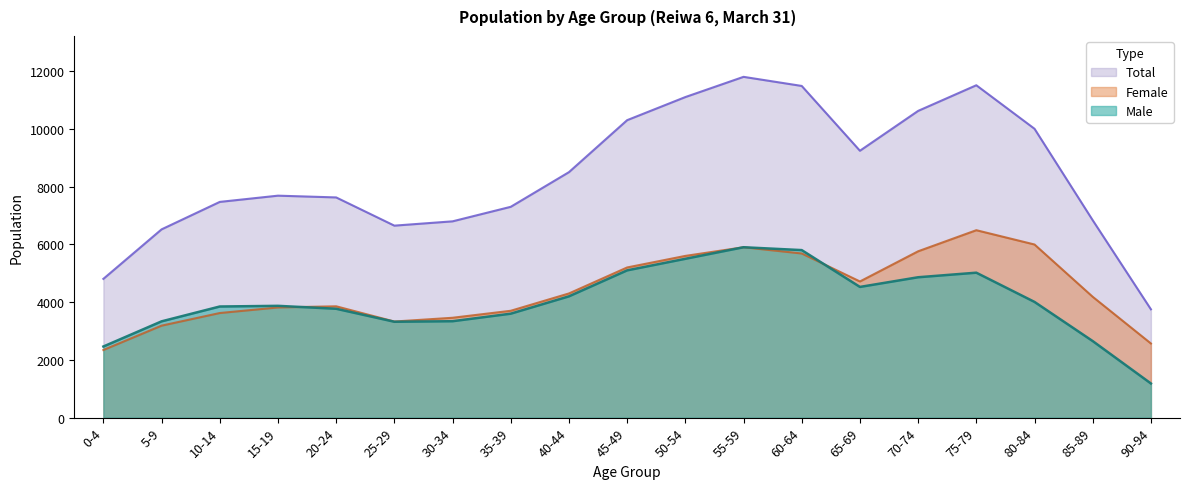

Which series has the largest total across all categories?

Total